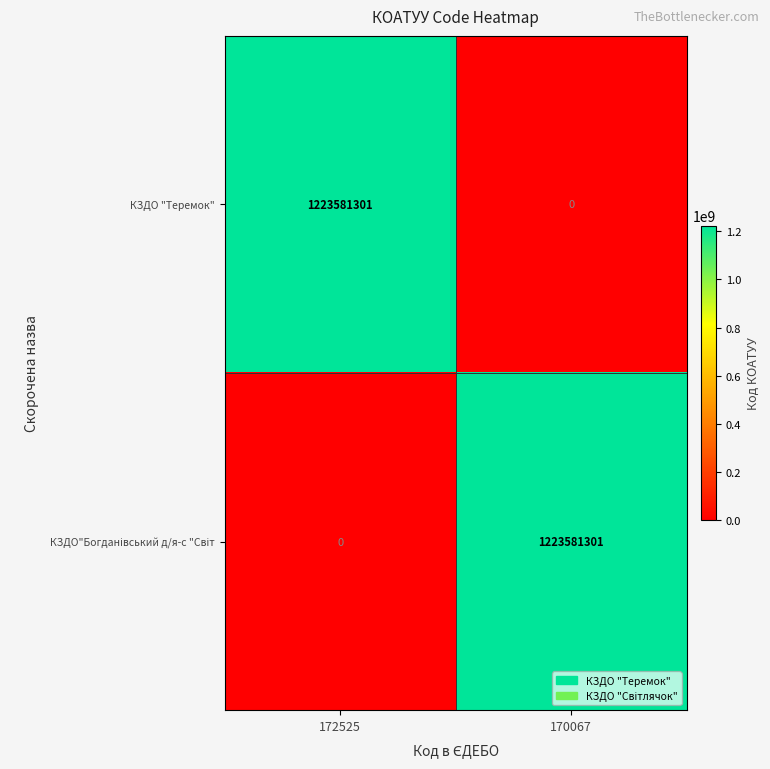

What is the greatest value displayed?

1223581301